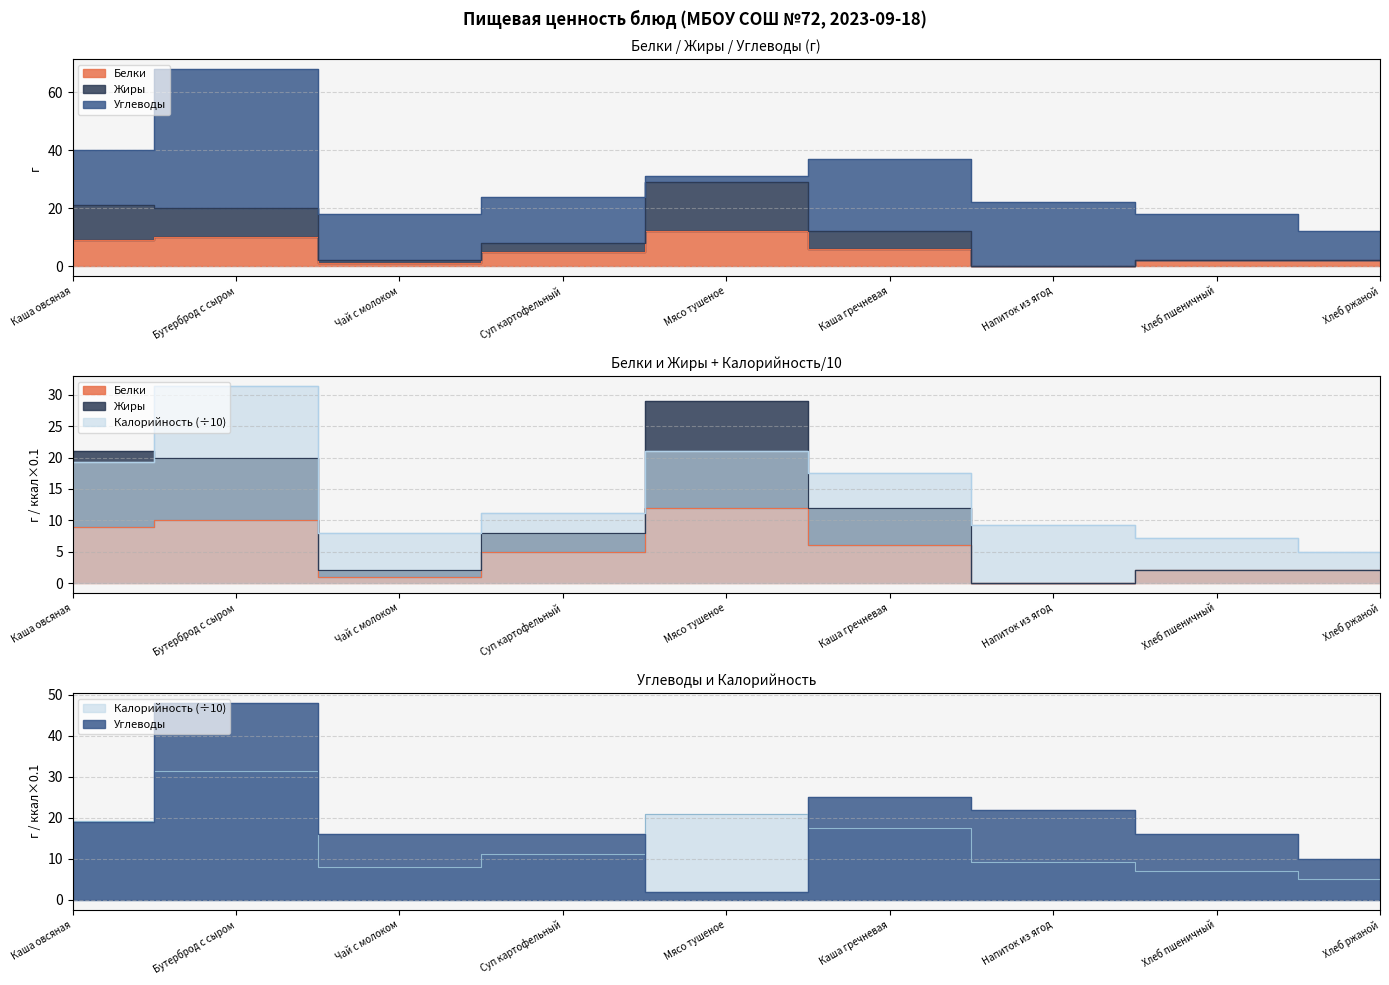

Where is the first local minimum for Белки?

Чай с молоком